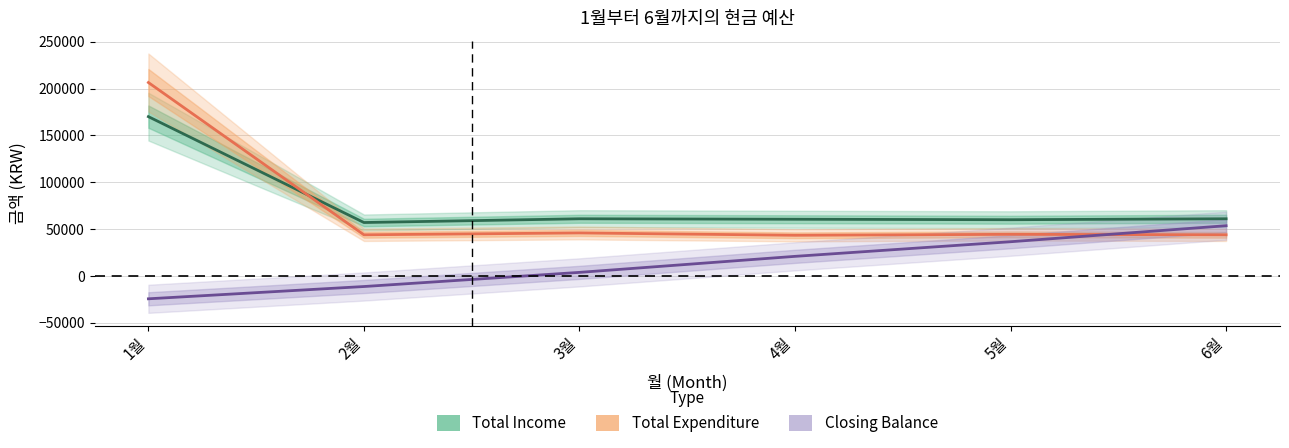

How many values in the Total Expenditure series are below 44400?

3